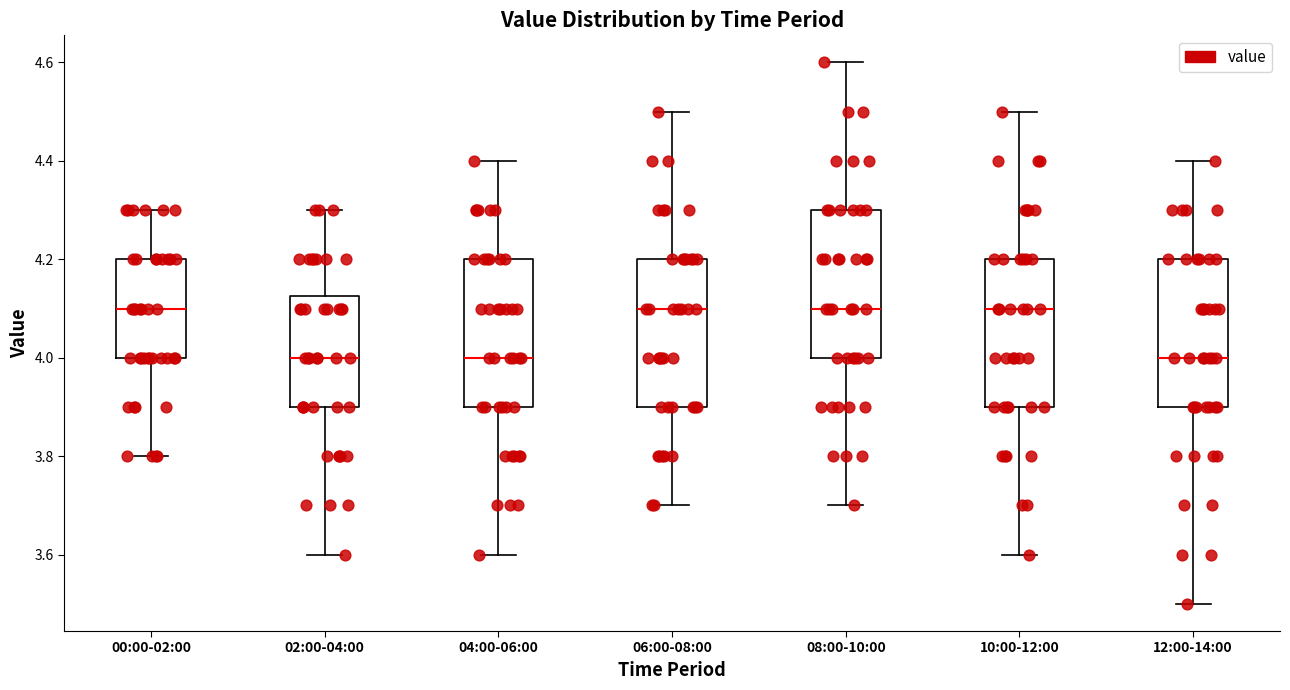

Reading left to right, read every box against the y-axis: the position of its median line, the range the box covers, and the ends of its whiskers. The values are not printed on the chart, so give them approximately, as read against the axis.

00:00-02:00: median 4.10, box 4.00 to 4.20, whiskers 3.80 to 4.30
02:00-04:00: median 4.00, box 3.90 to 4.12, whiskers 3.60 to 4.30
04:00-06:00: median 4.00, box 3.90 to 4.20, whiskers 3.60 to 4.40
06:00-08:00: median 4.10, box 3.90 to 4.20, whiskers 3.70 to 4.50
08:00-10:00: median 4.10, box 4.00 to 4.30, whiskers 3.70 to 4.60
10:00-12:00: median 4.10, box 3.90 to 4.20, whiskers 3.60 to 4.50
12:00-14:00: median 4.00, box 3.90 to 4.20, whiskers 3.50 to 4.40